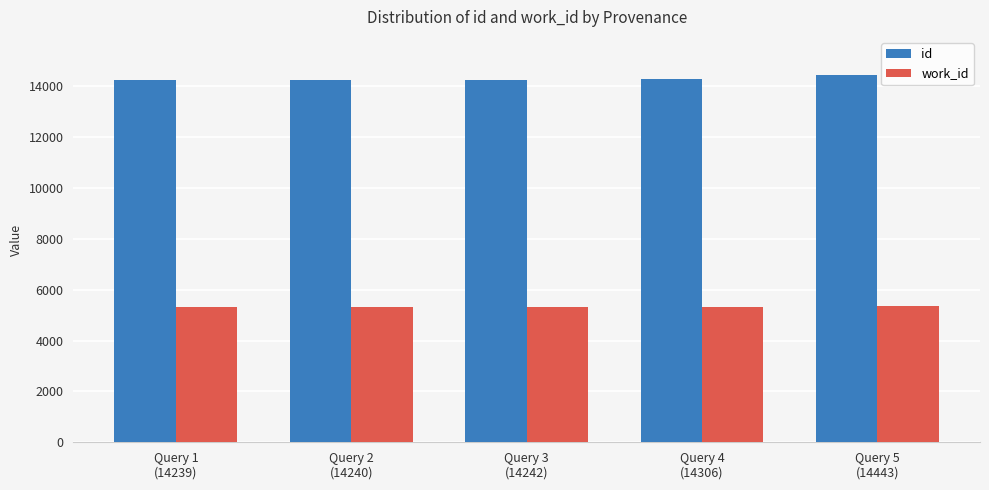

What are all the series names shown in the legend?

id, work_id